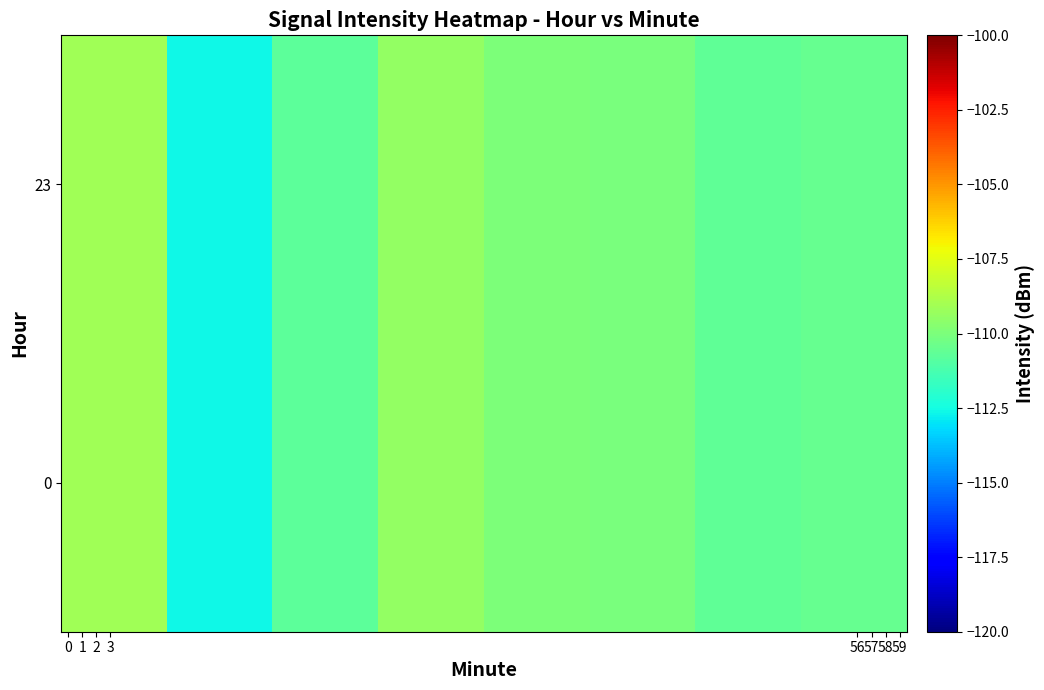

Reading right to left, transcribe all the data shown in this chart.

0: -110.5	-110.7	-110.1	-110.0	-109.4	-110.8	-112.7	-109.1
23: -110.5	-110.7	-110.1	-110.0	-109.4	-110.8	-112.7	-109.1